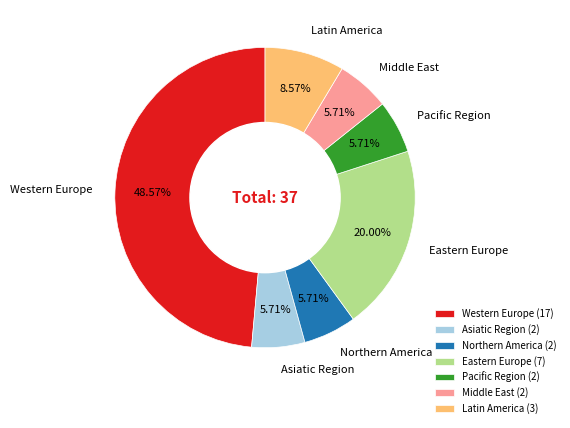

Does Western Europe represent more than half of the total?

No